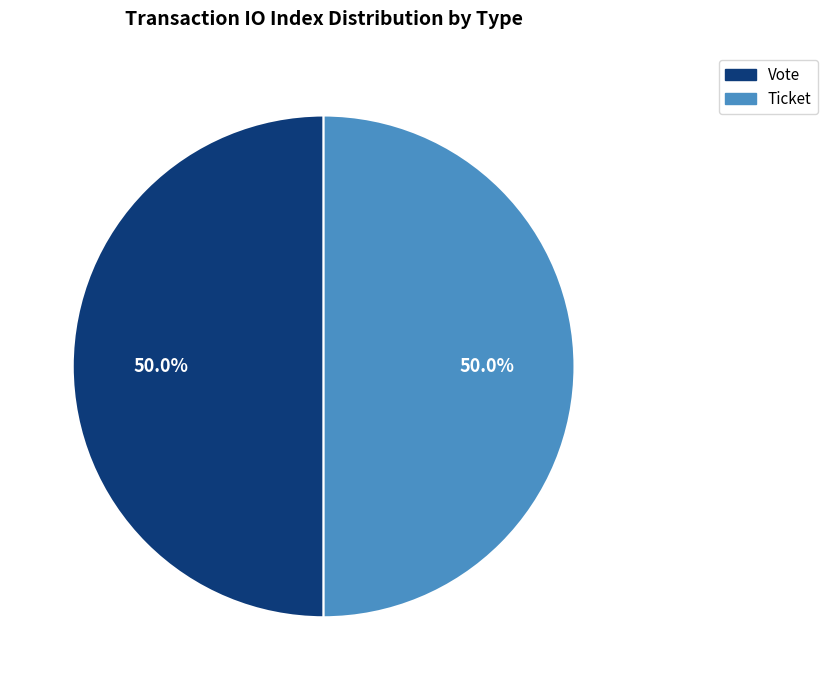

How many slices are in this pie chart?

2